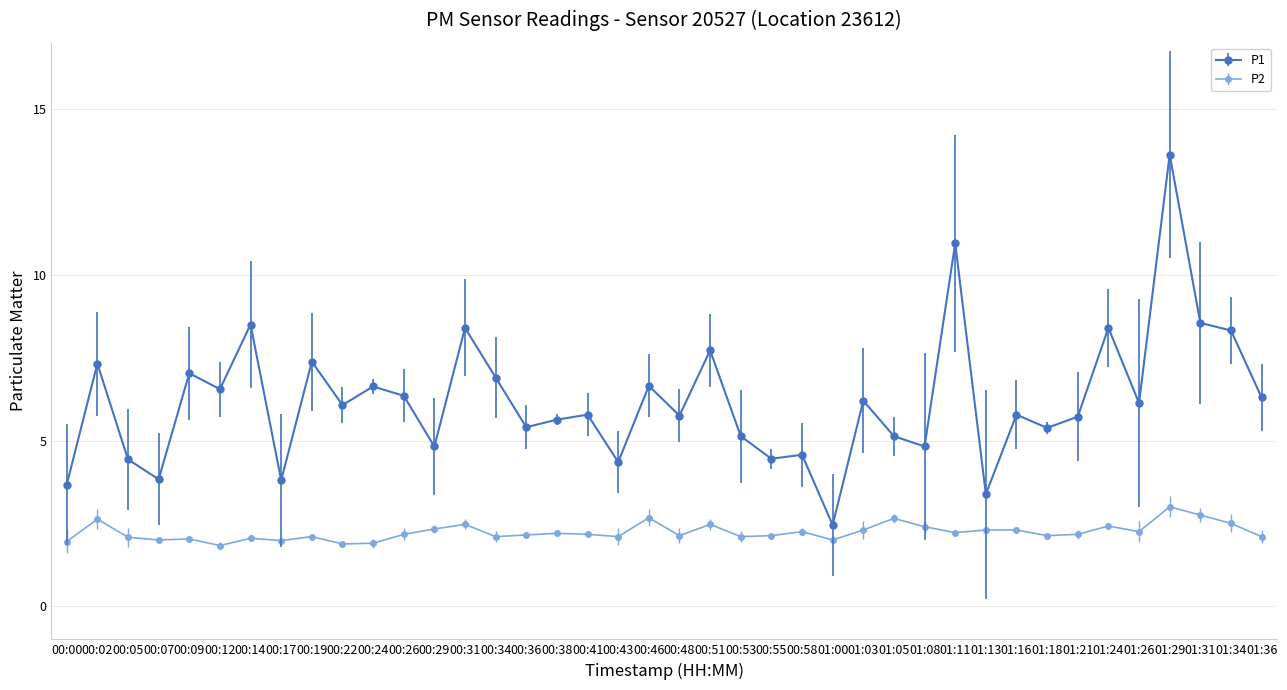

Which series has the largest range (max minus min)?

P1